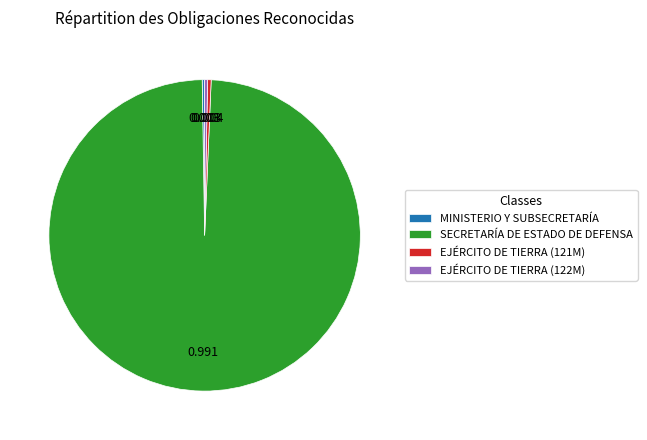

What is the largest slice in the pie chart?

SECRETARÍA DE ESTADO DE DEFENSA